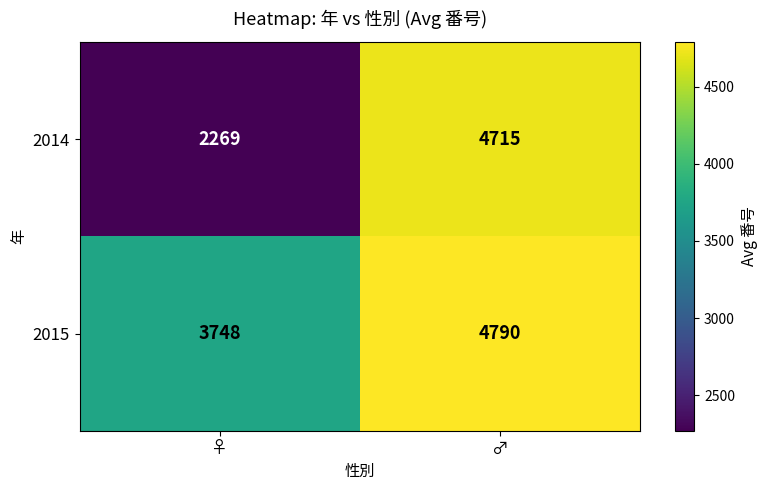

At which category is the sum across all series the highest?

♂